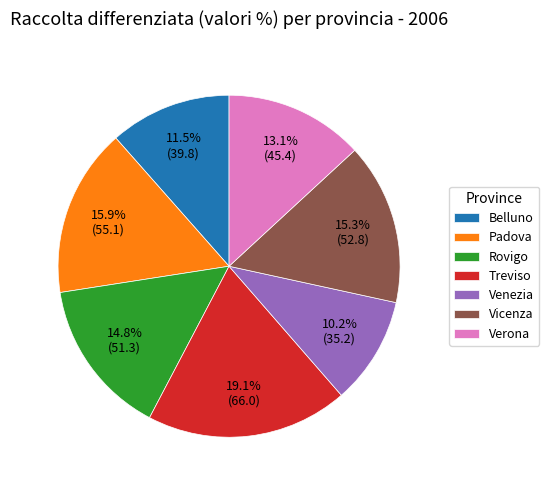

What is the ratio of the value at Verona to the value at Vicenza?

0.9